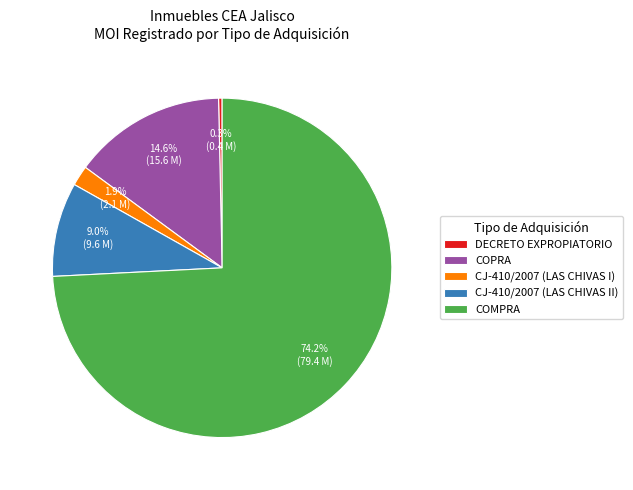

What percentage is the COMPRA slice, to the nearest percent?

74%